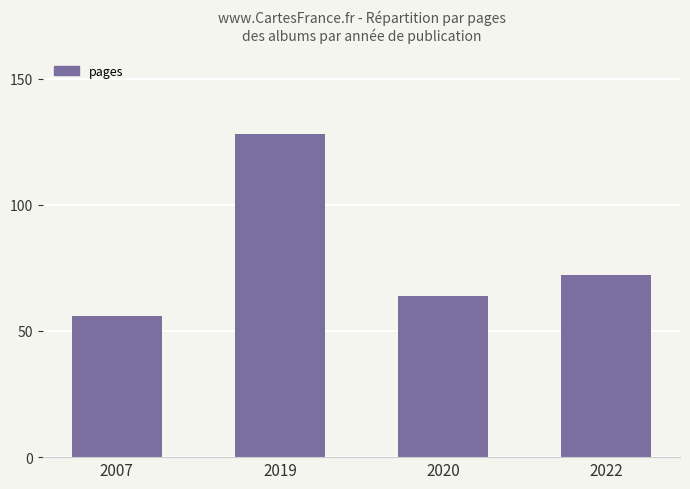

What is the ratio of the value at 2022 to the value at 2007?

1.3